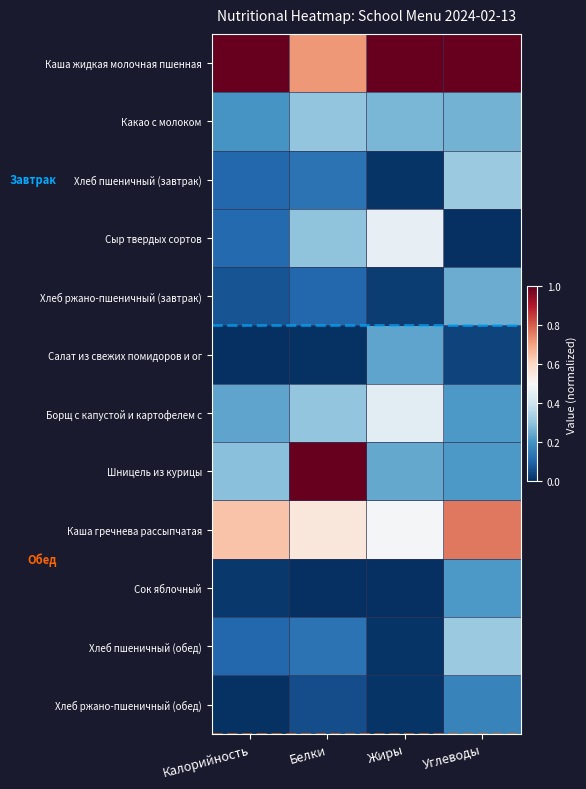

Which series has the widest spread of values?

Шницель из курицы